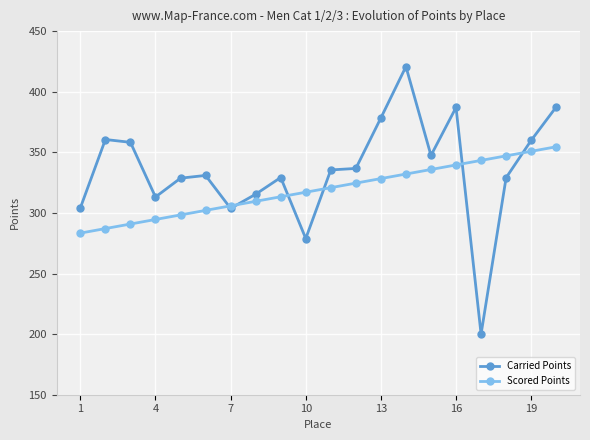

What is the difference between the maximum and minimum values in the Carried Points series?

220.7